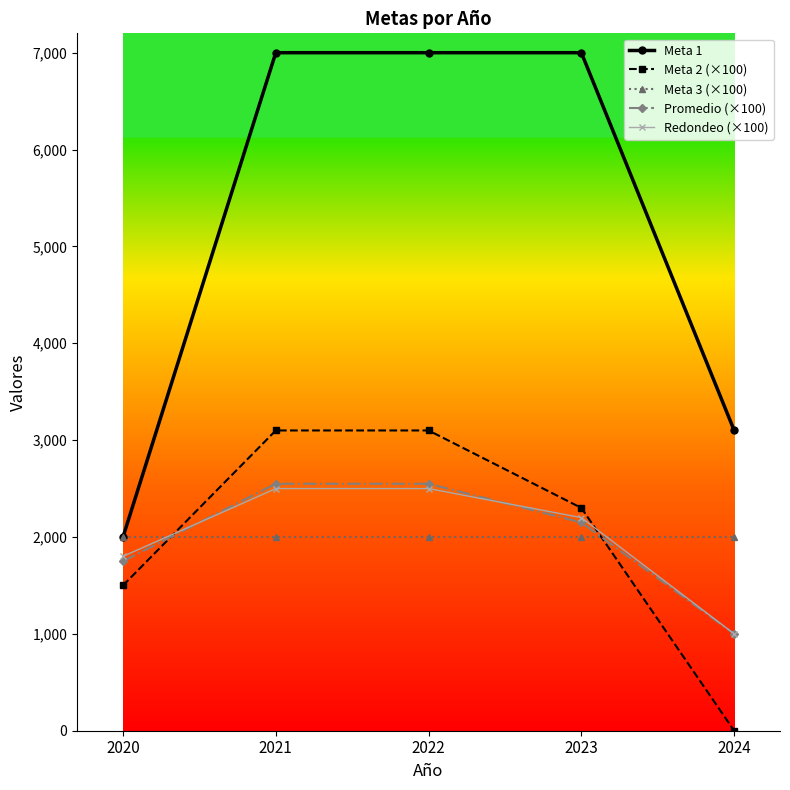

What is the difference between the maximum and minimum values in the Meta 2 (×100) series?

3100